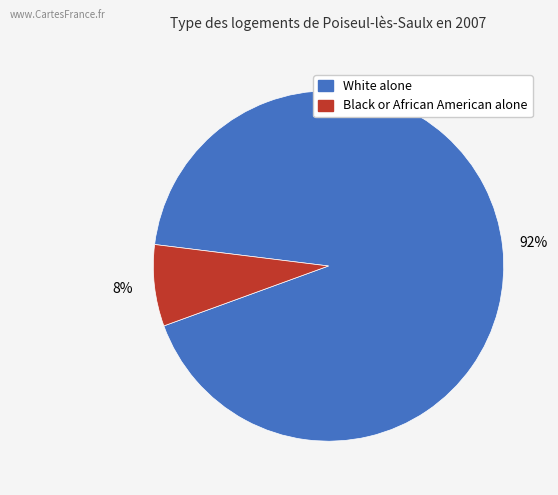

Does any single category account for the majority?

Yes